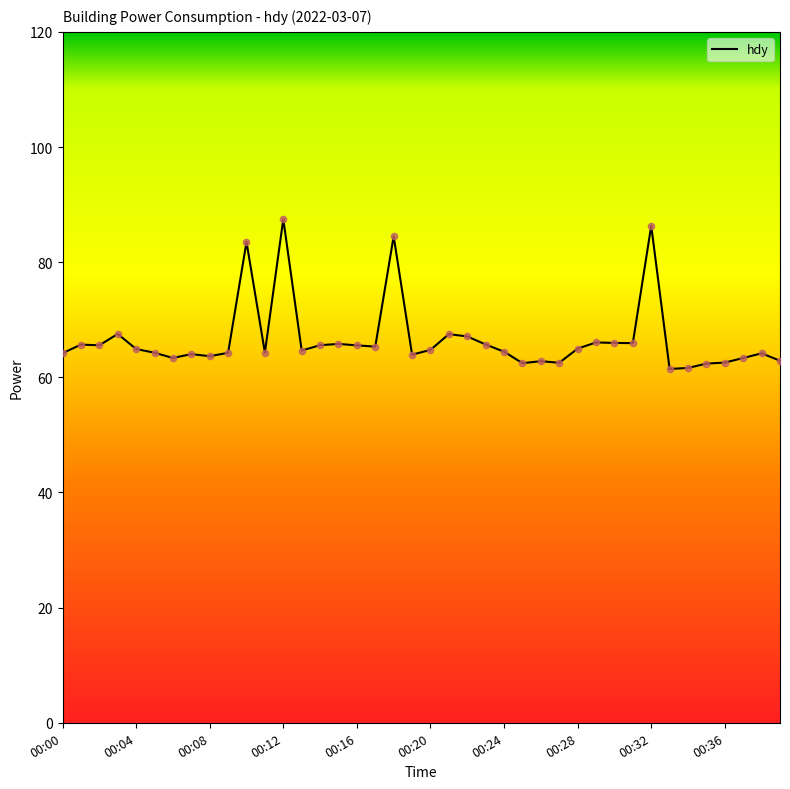

What is the minimum value shown in the chart?

61.5